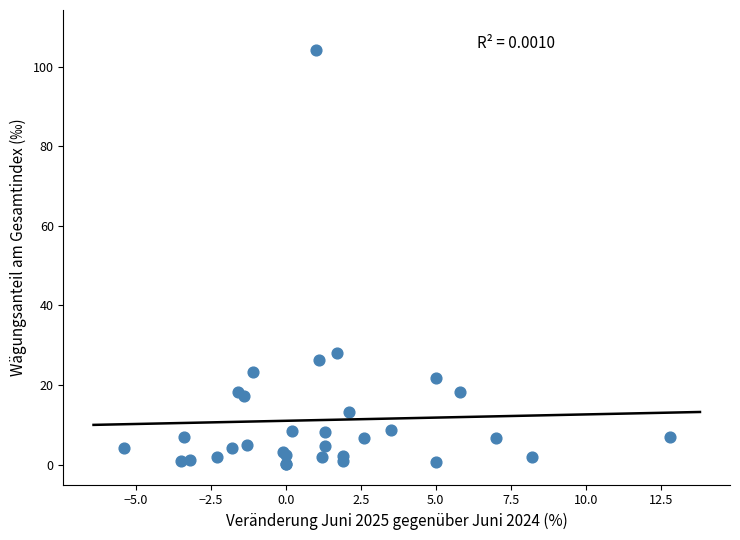

What Y value in the scatter plot is closest to 52?

28.0